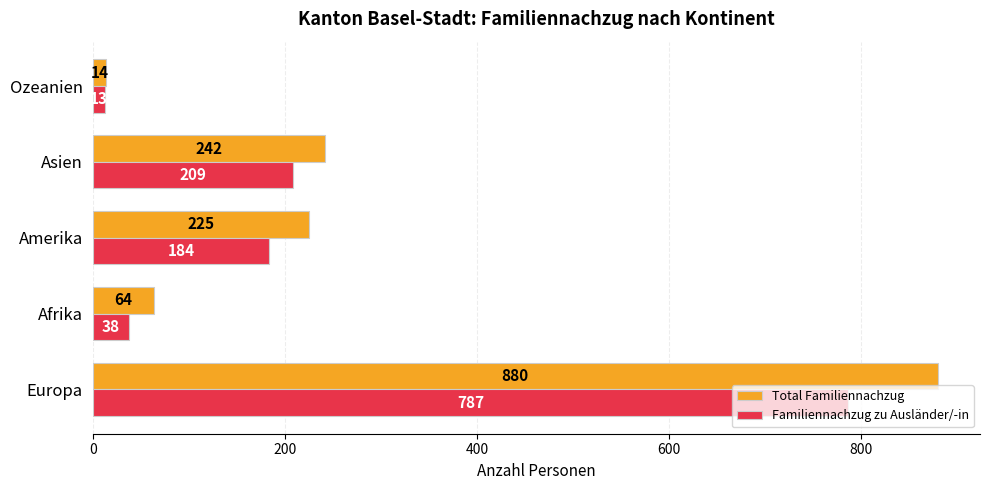

List the labels in order of Familiennachzug zu Ausländer/-in value, largest first.

Europa, Asien, Amerika, Afrika, Ozeanien